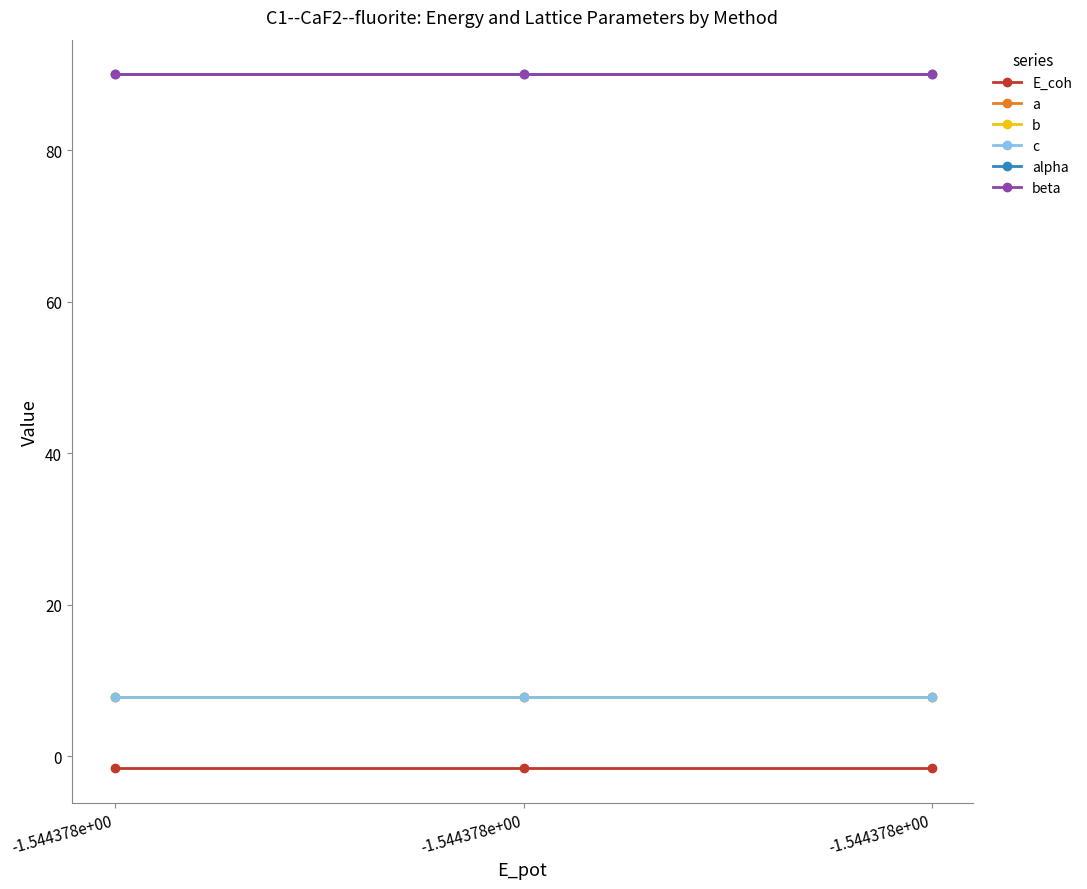

Does the chart have visible grid lines?

No